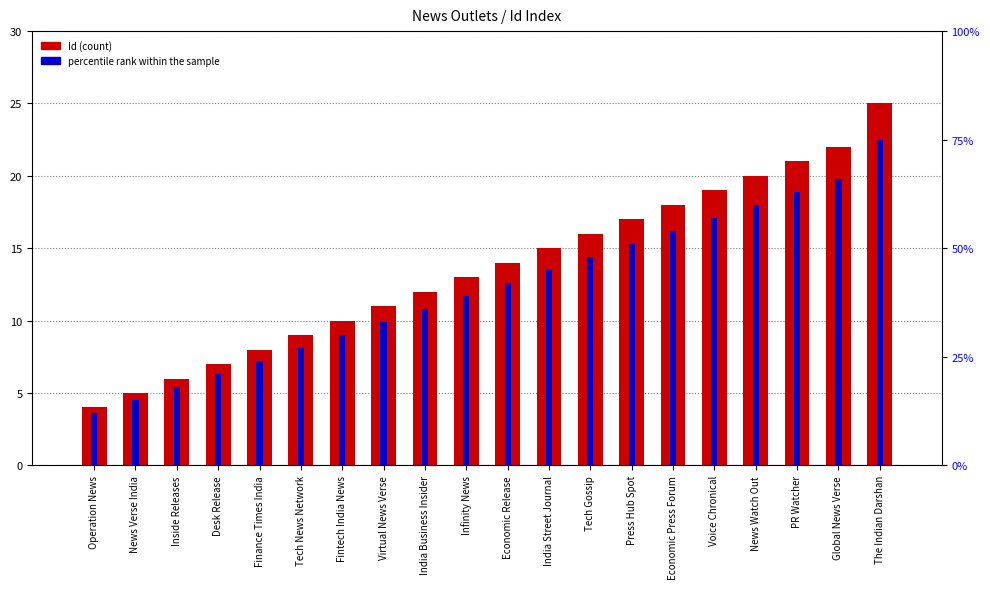

What is the label of the 18th bar from the left?

PR Watcher